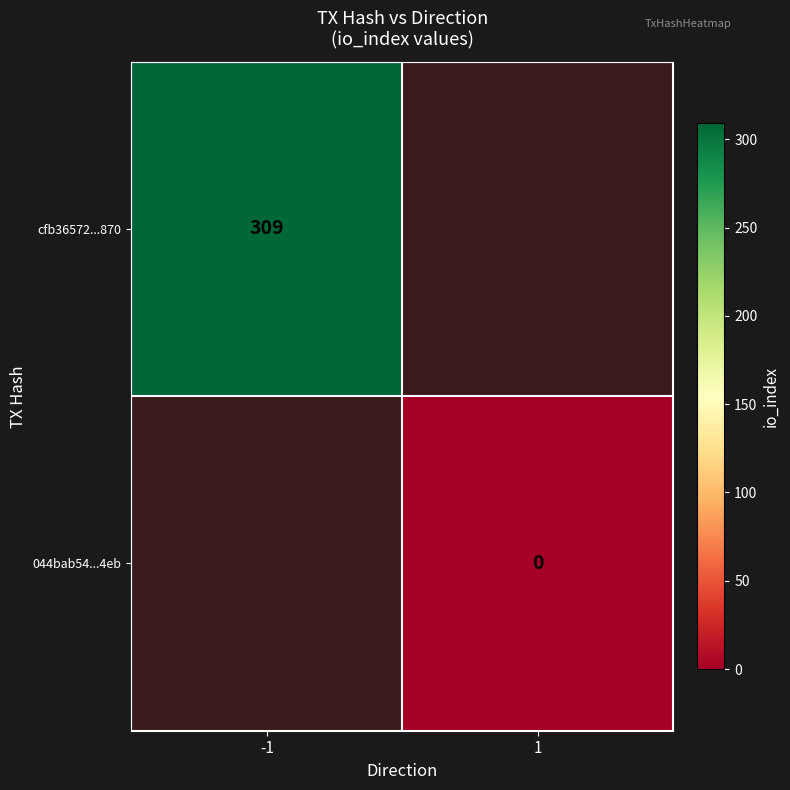

The cfb36572...870 series shows 309 at -1. True or false?

True